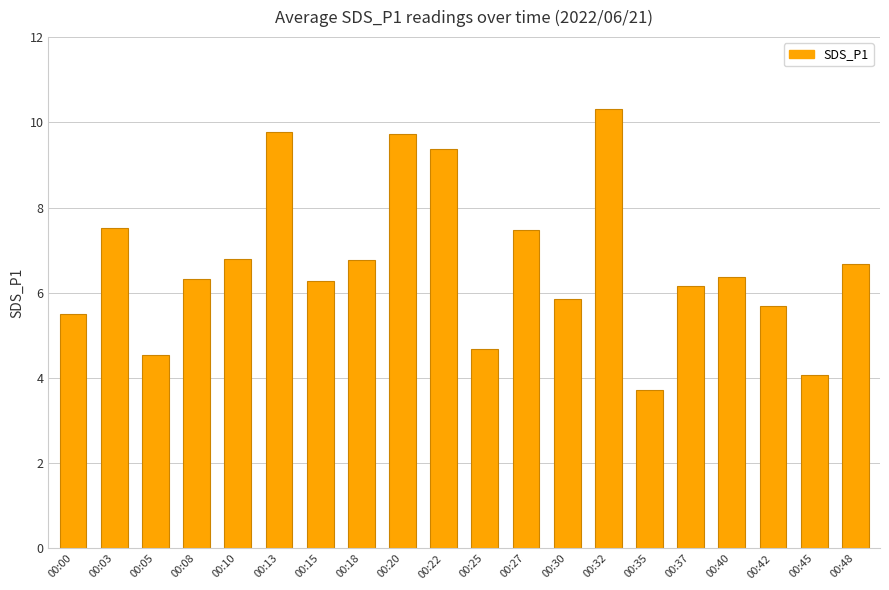

What is the sum of all values?

133.6